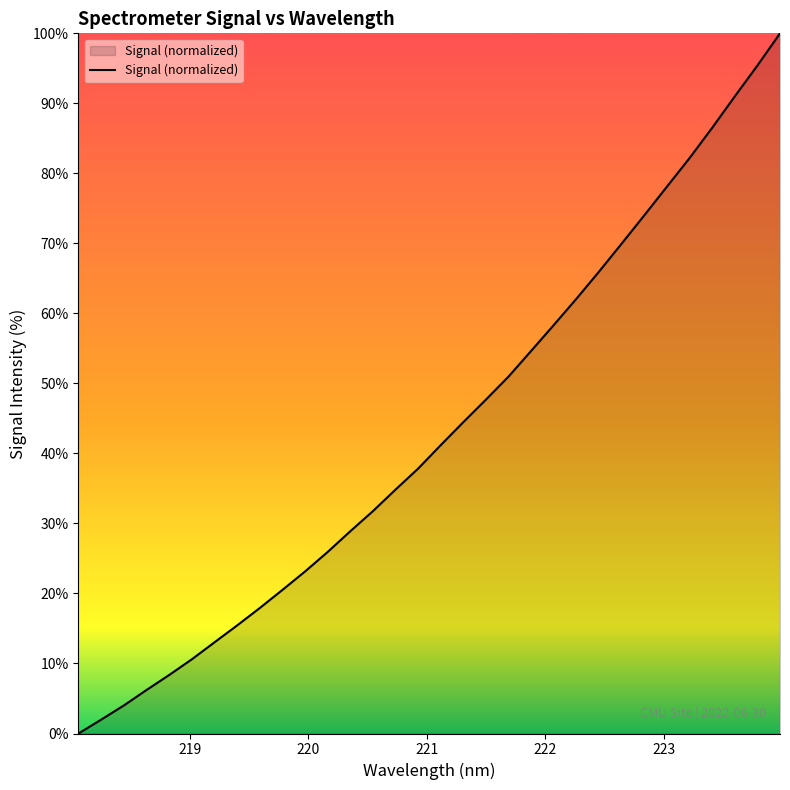

What is the difference between the maximum and minimum values?

100.0